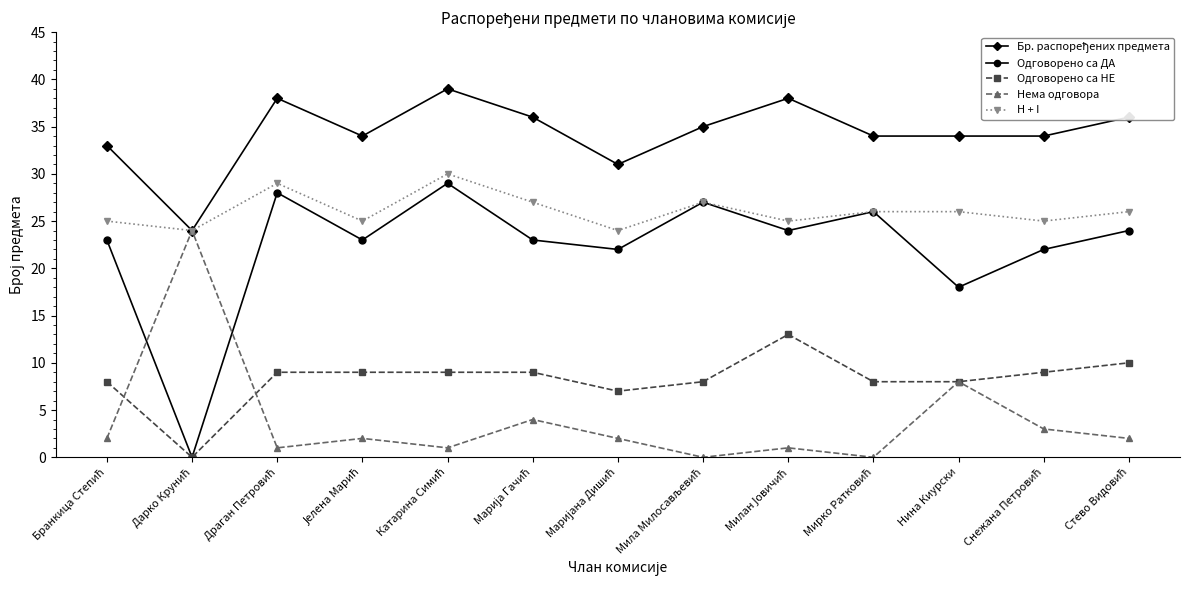

At how many categories does at least one series exceed 32?

11